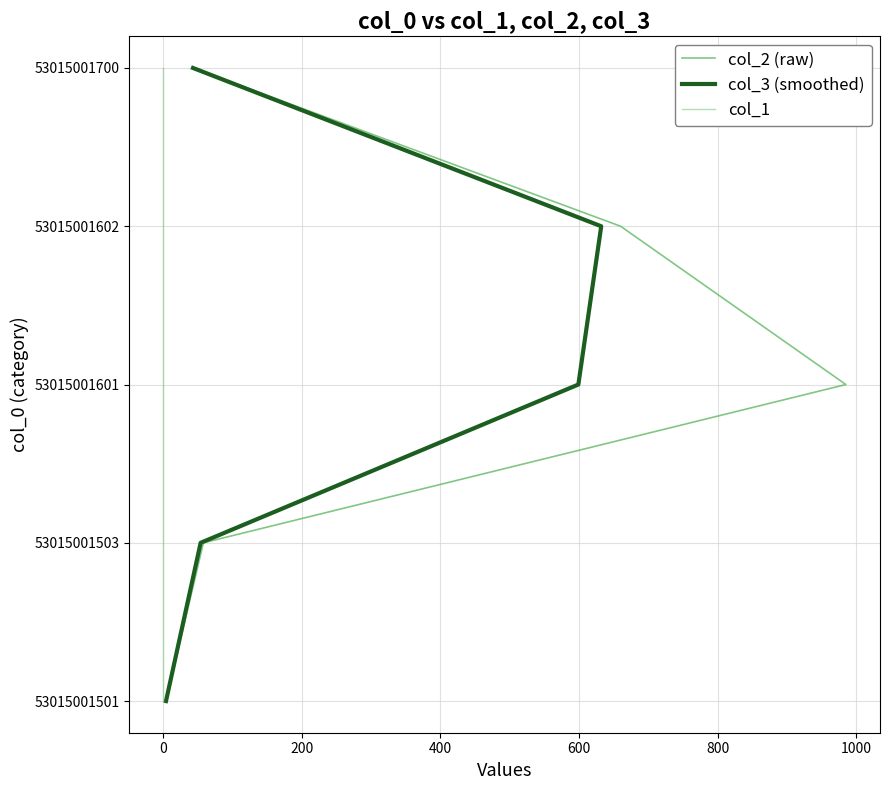

What is the difference between the maximum and minimum values in the col_1 series?

4